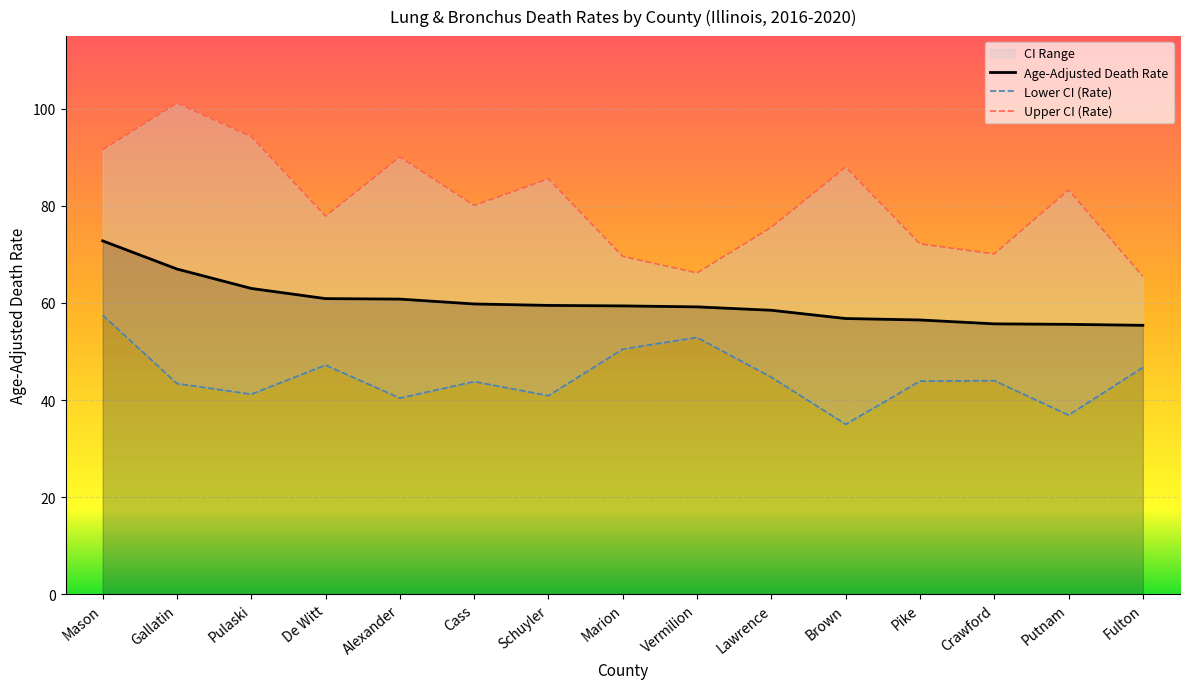

At which label is Upper CI (Rate) closest to 83?

Putnam